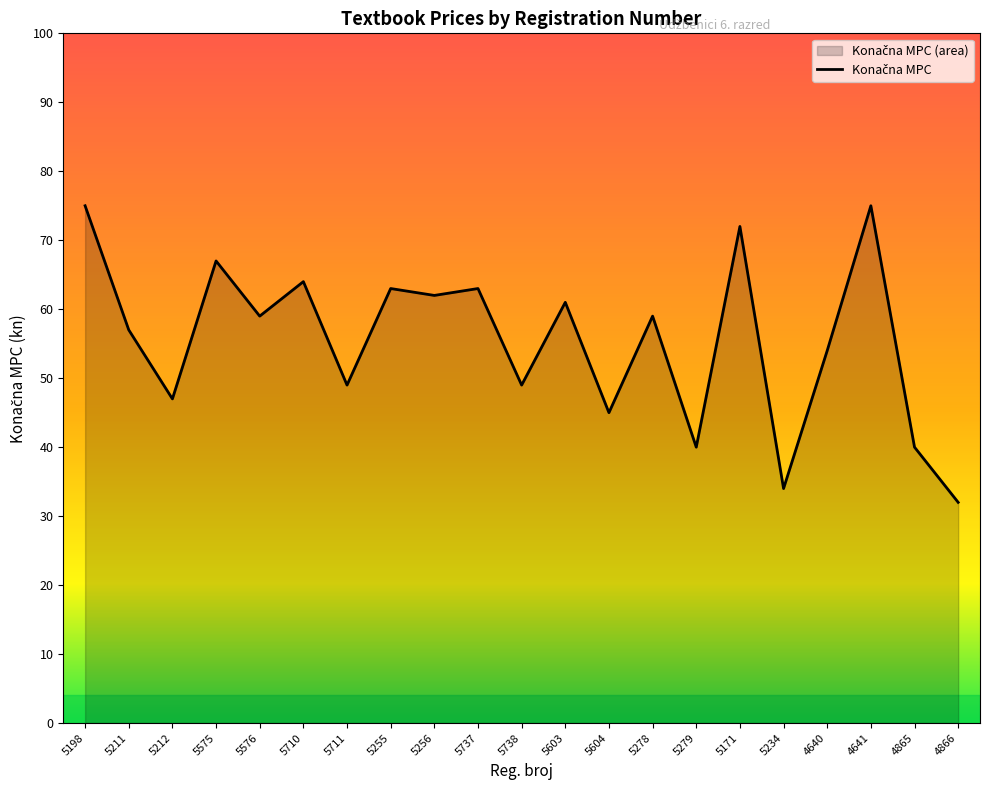

What is the sum of the values at 4640 and 5737?

117